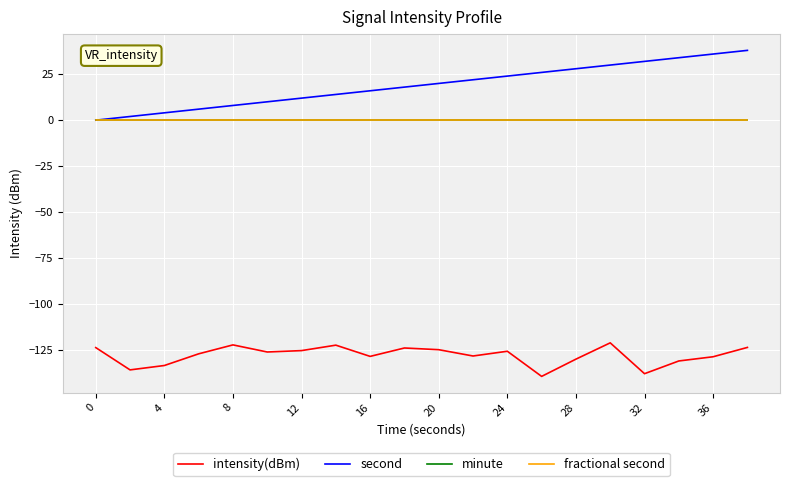

Count the number of categories in the chart.

20